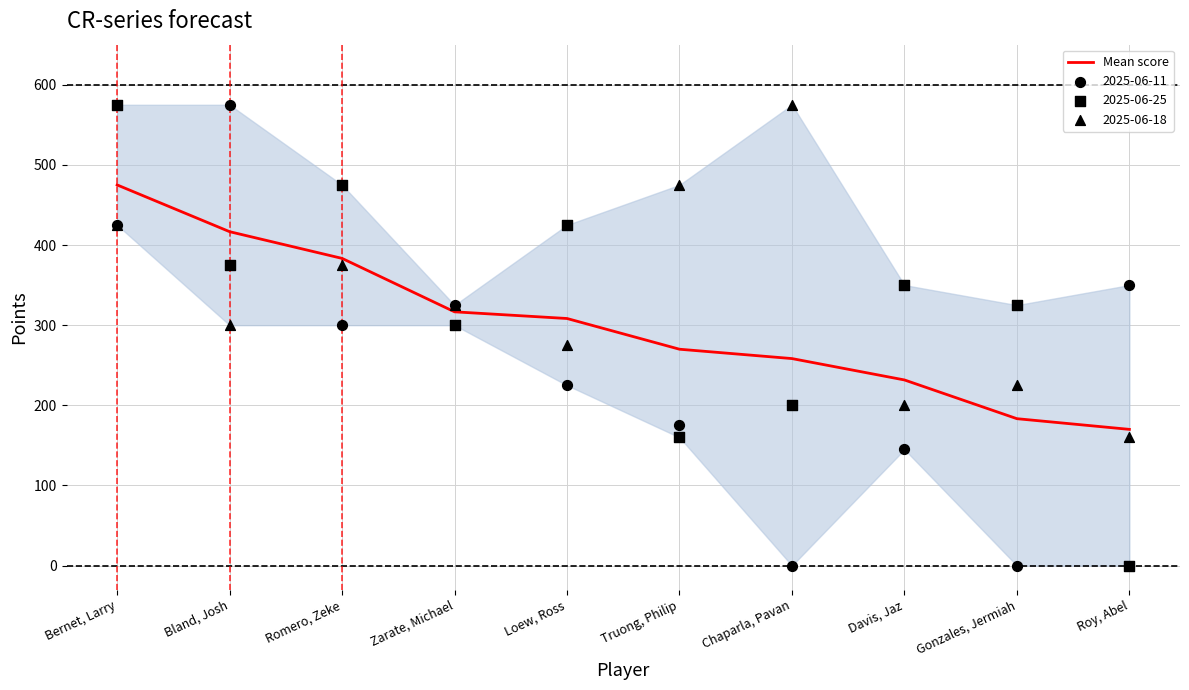

Approximately how many times larger is the value at Romero, Zeke compared to Gonzales, Jermiah?

2.1